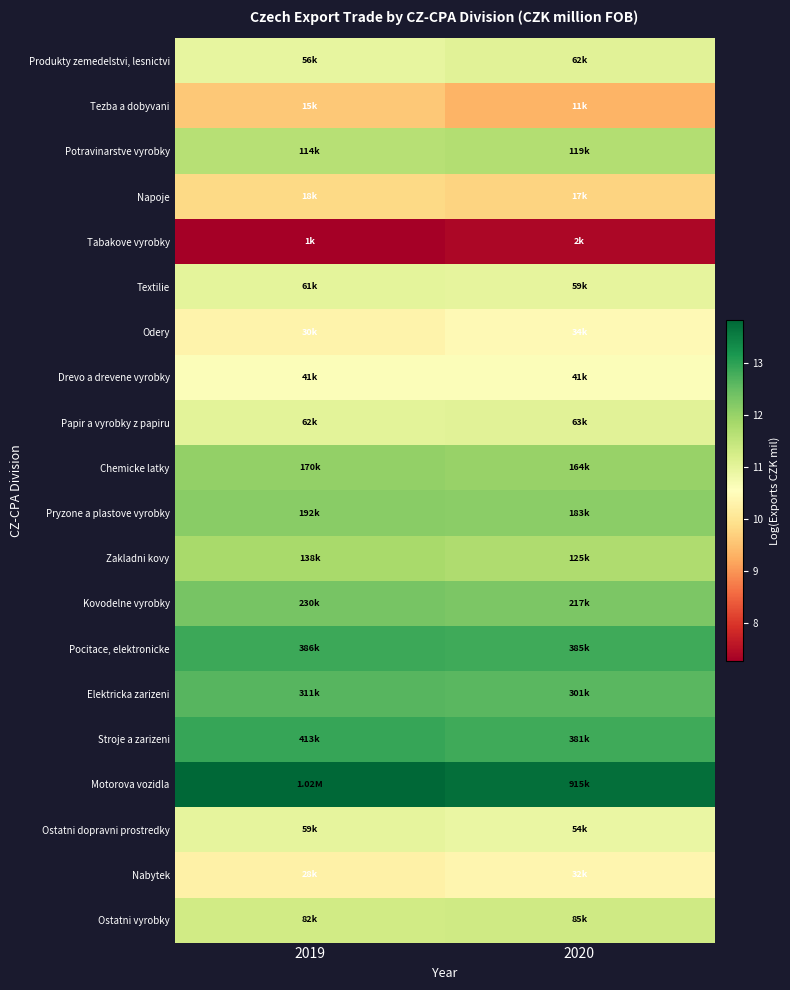

Which label corresponds to the largest value in the chart?

2019